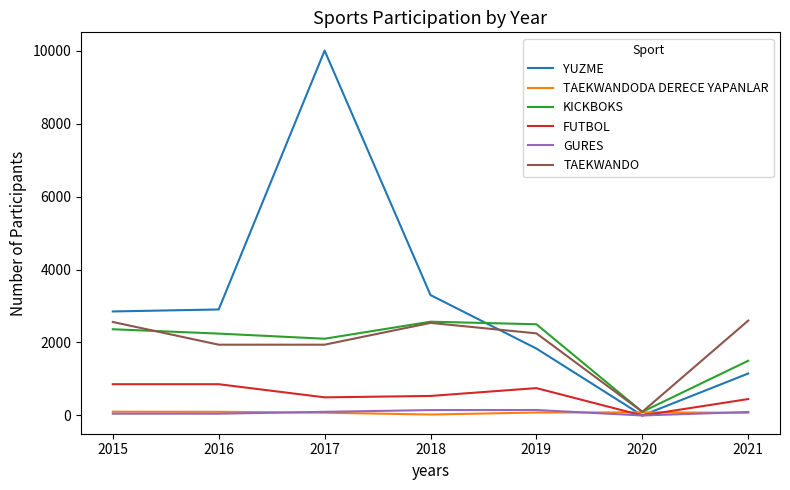

Does the chart have visible grid lines?

No